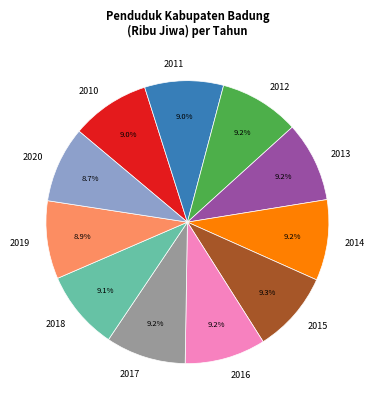

Combined, what portion of the pie is 2011 and 2016?

18.2%